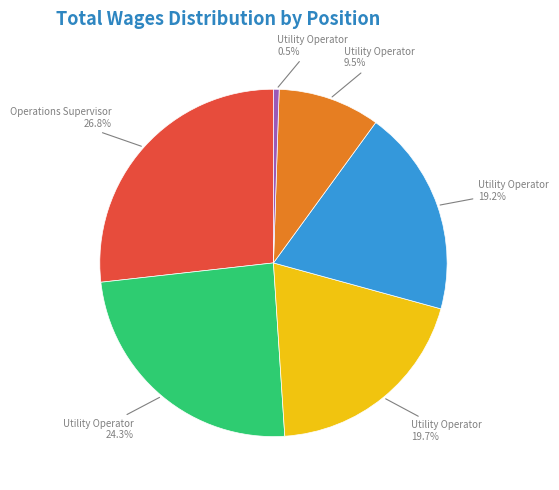

To the nearest percent, what is the difference between the largest and smallest slice percentages?

26%